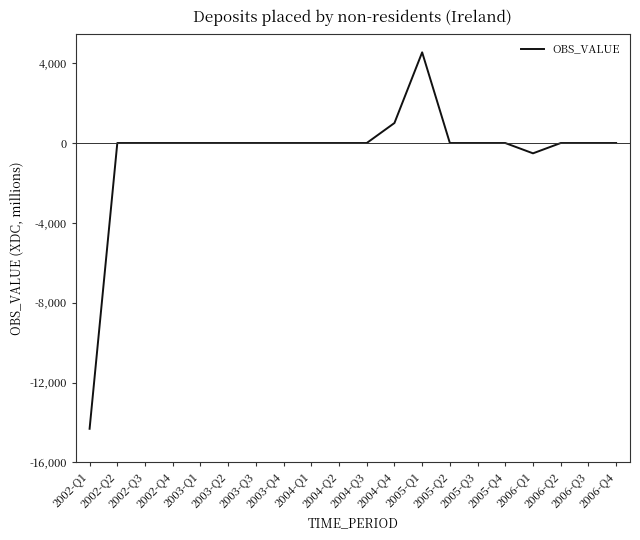

What is the greatest value displayed?

4544